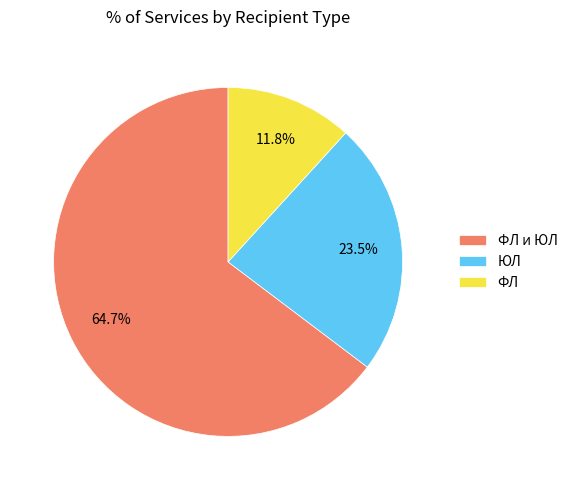

Rank the categories by value from highest to lowest.

ФЛ и ЮЛ, ЮЛ, ФЛ